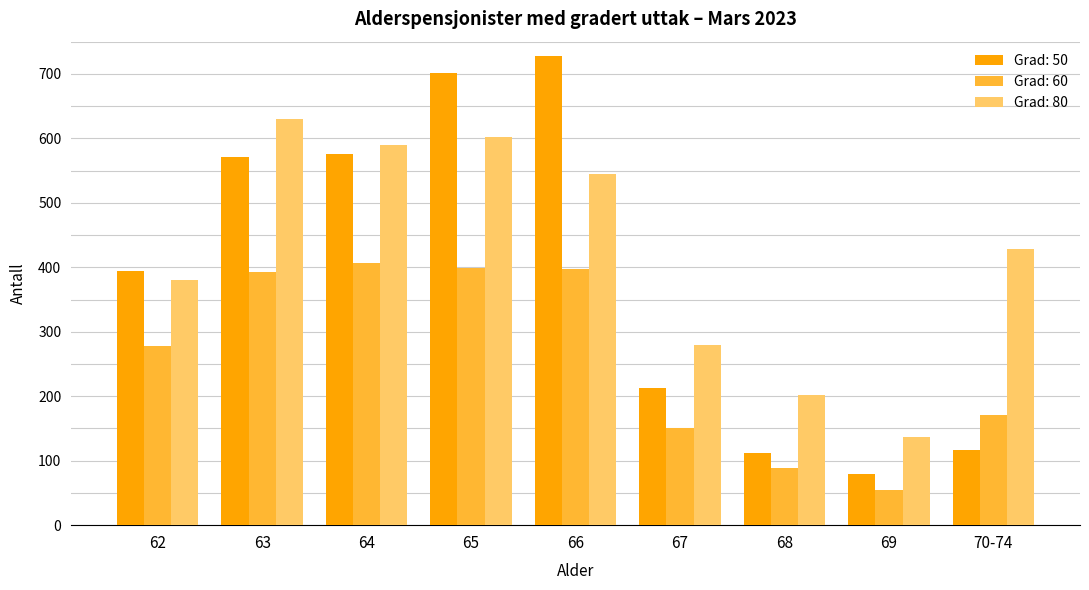

What is the difference between the second highest and second lowest values in the Grad: 80 series?

400